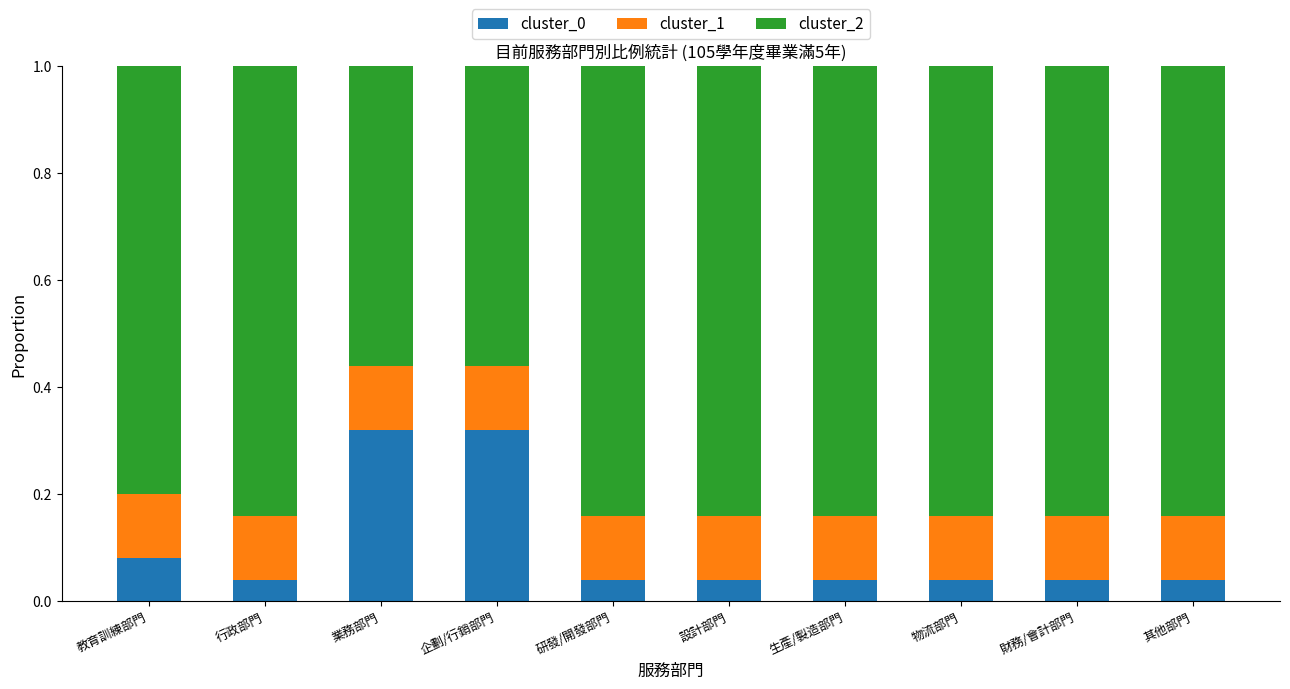

What is the total value across all series at 企劃/行銷部門?

1.0